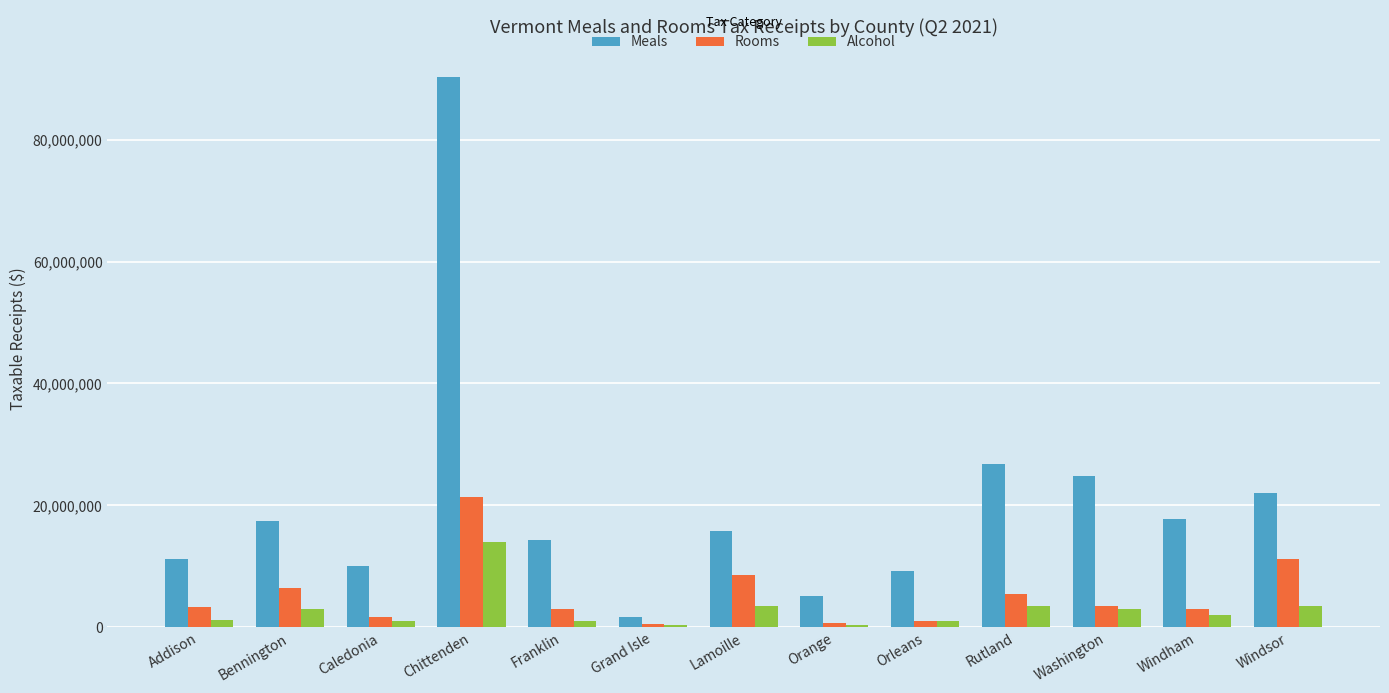

Which series has the largest total across all categories?

Meals